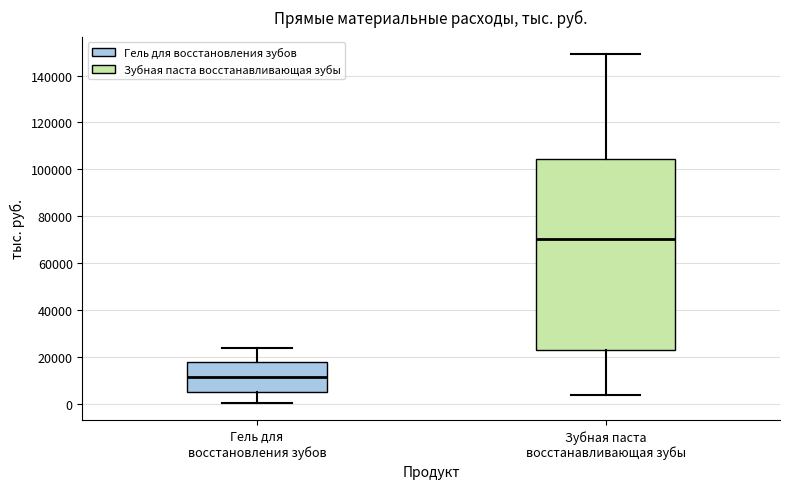

Where is the lower edge of the box for Гель для восстановления зубов on the y-axis? The values are not printed on the chart, so give them approximately, as read against the axis.

4000